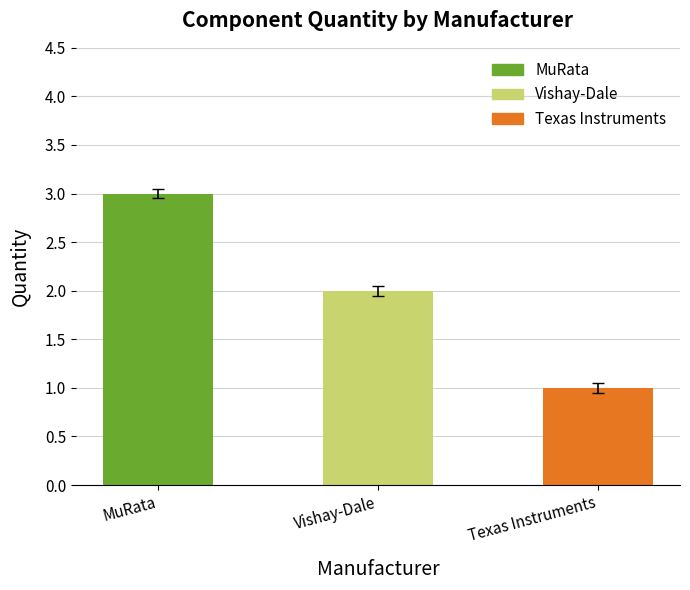

Which category has the lowest value across all series?

Texas Instruments